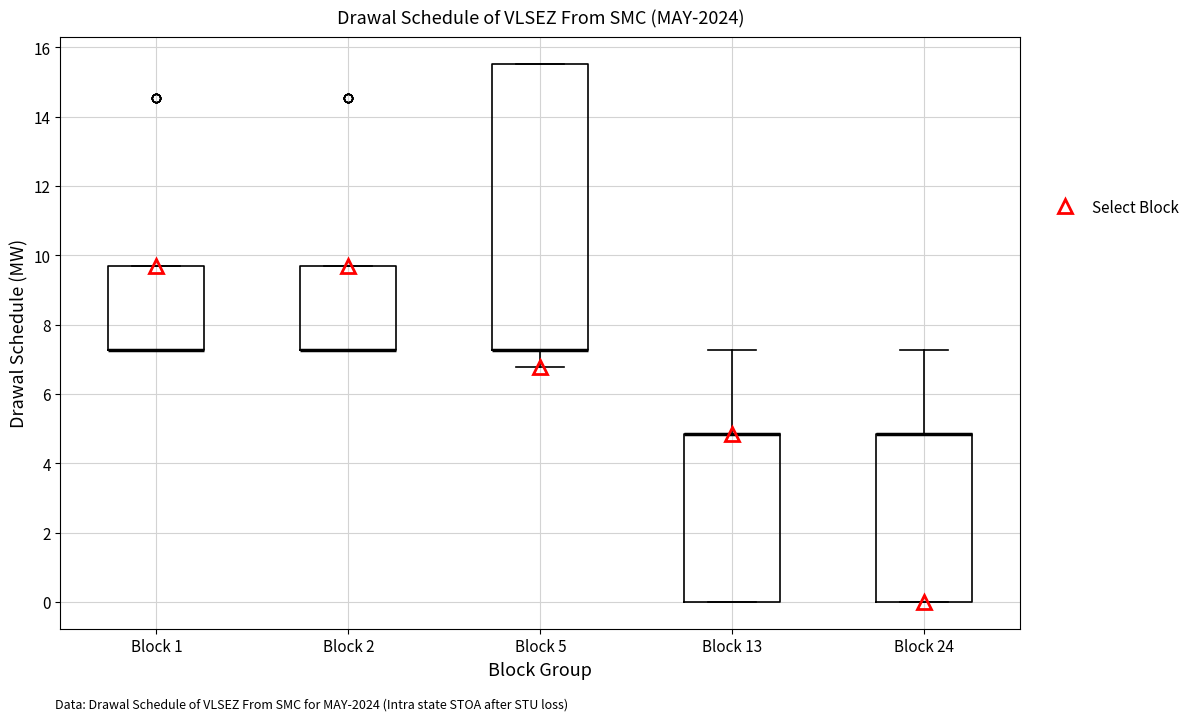

Comparing the boxes themselves (not the whiskers), which one is the tallest?

Block 5